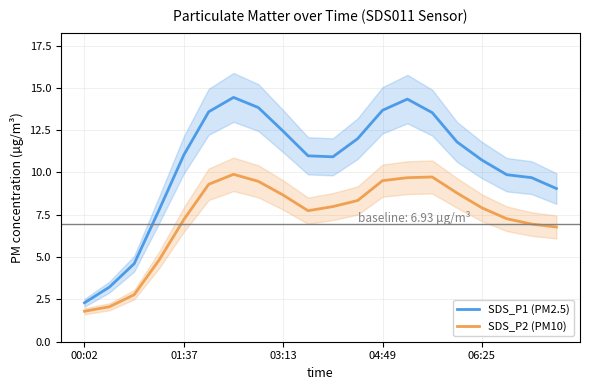

What is the difference between the maximum and minimum values in the SDS_P2 (PM10) series?

8.1